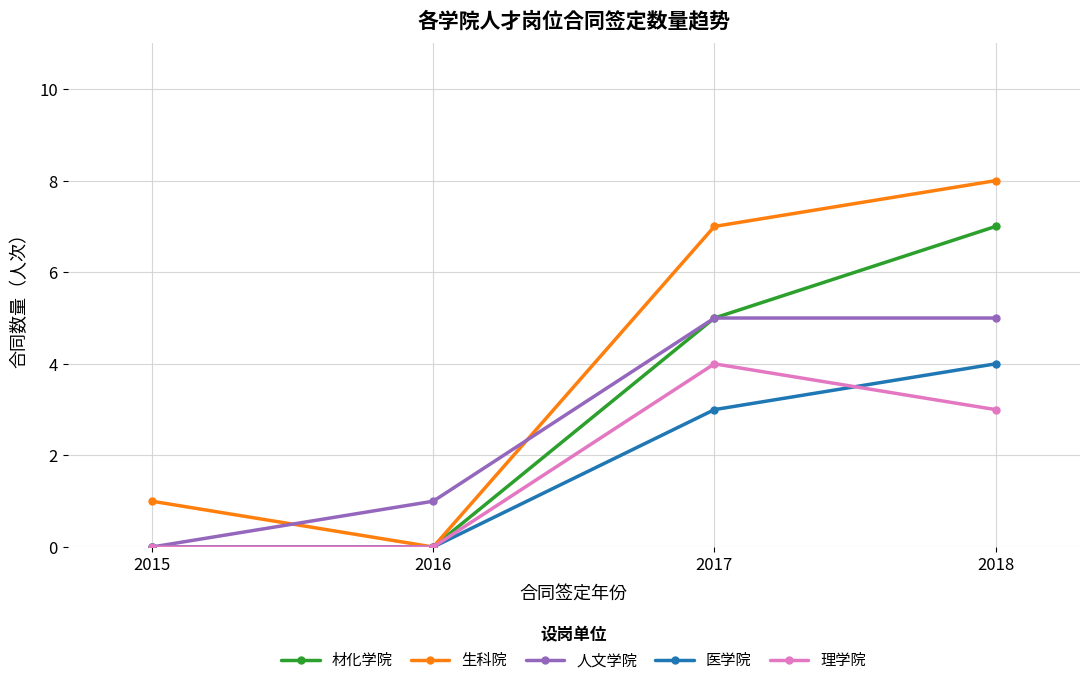

In 理学院, how many points are higher than both neighbors (excluding endpoints)?

1